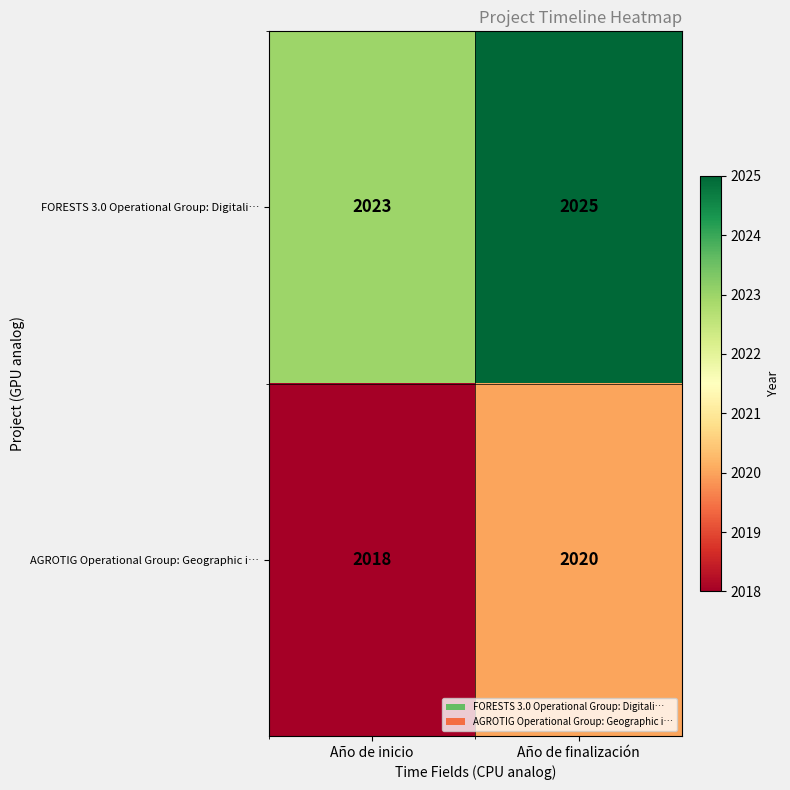

The value of AGROTIG Operational Group: Geographic i… at Año de finalización is 2020. True or false?

True